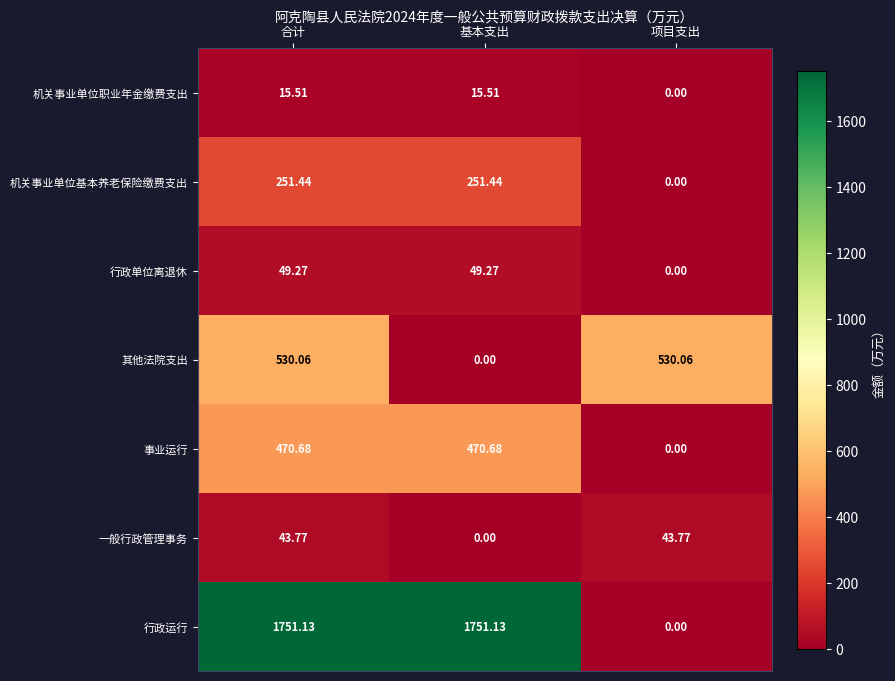

Which series has the widest spread of values?

行政运行